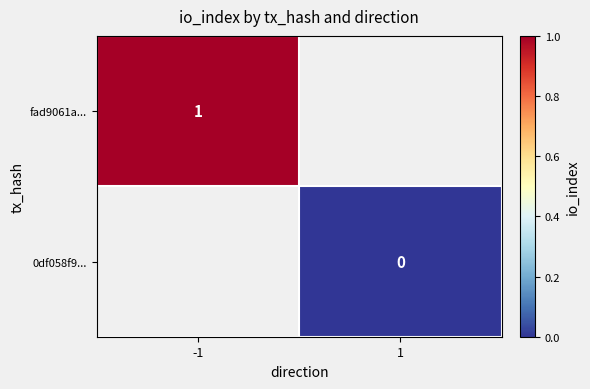

Is the value of 0df058f9... at 1 greater than the value of fad9061a... at -1?

No